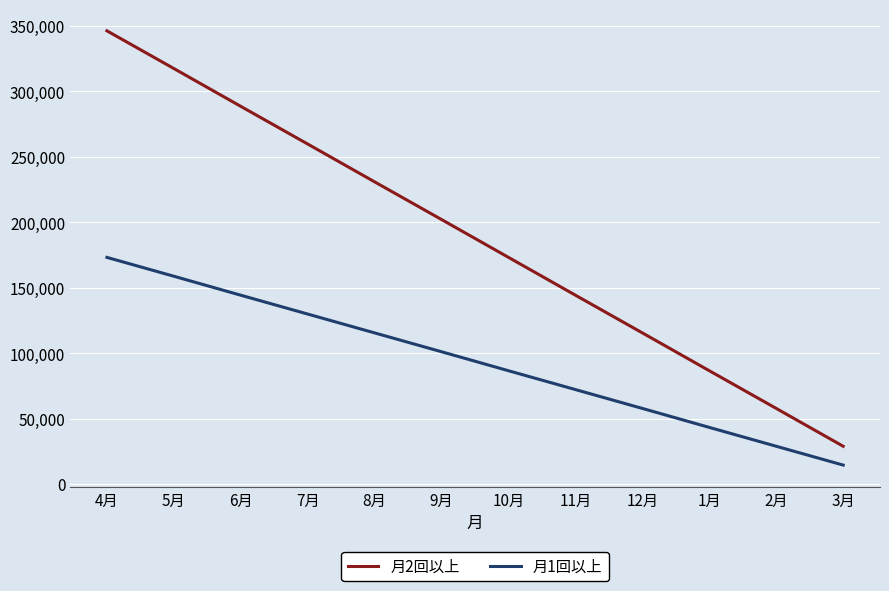

What value does the 月2回以上 series have at 9月, to the nearest 100?

202100